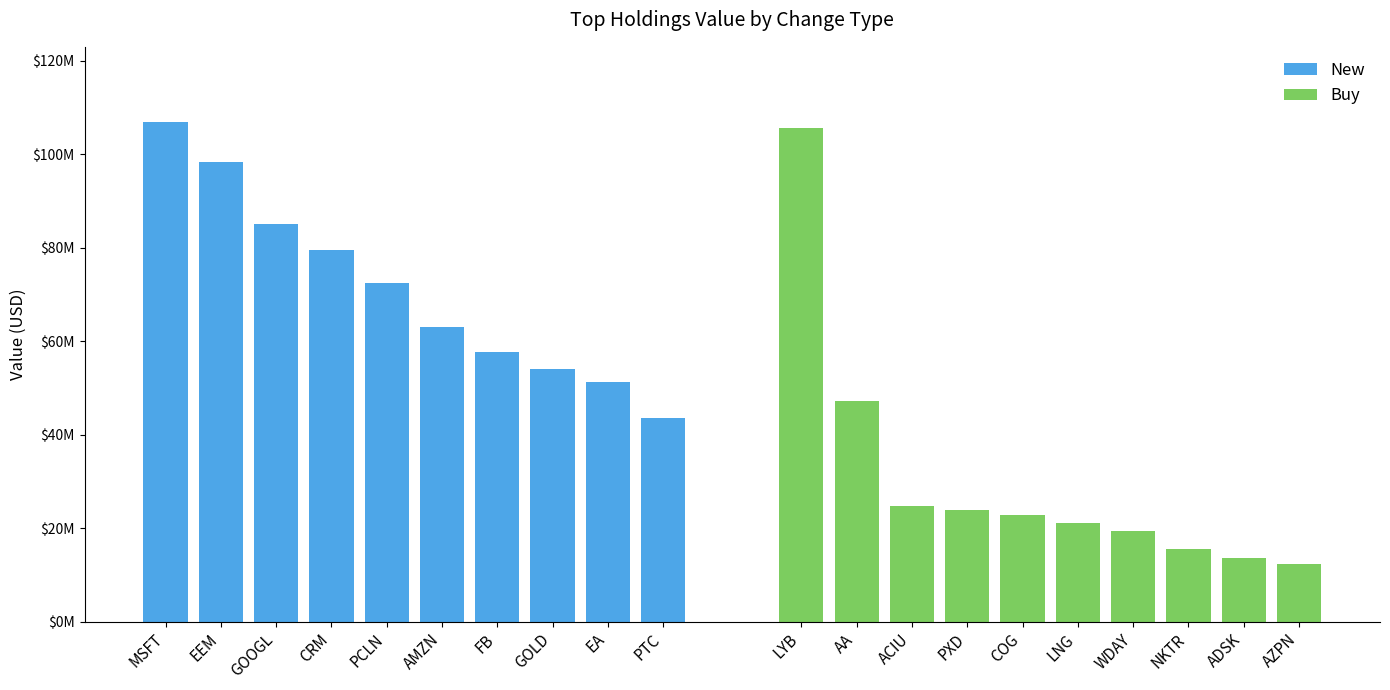

Which has a higher value, GOOGL or CRM?

GOOGL